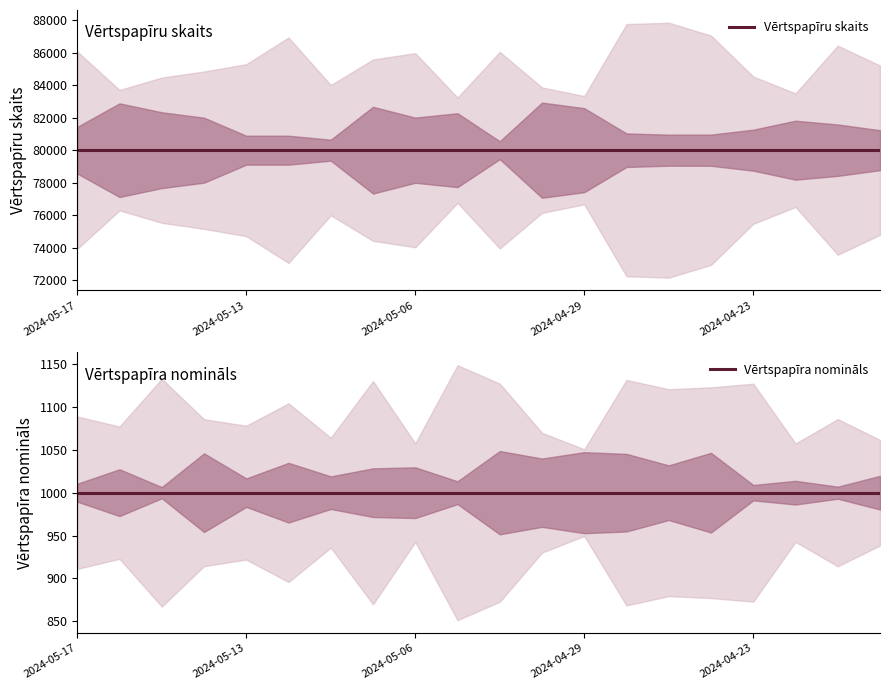

What is the lowest value of the Vērtspapīru skaits series?

80000